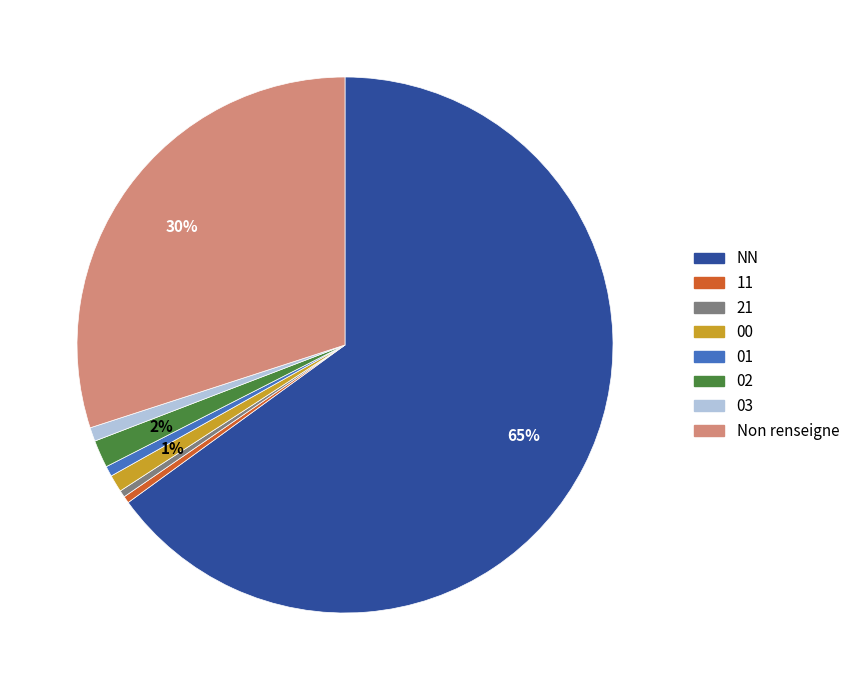

Is it true that 00 is 1% of the pie?

True